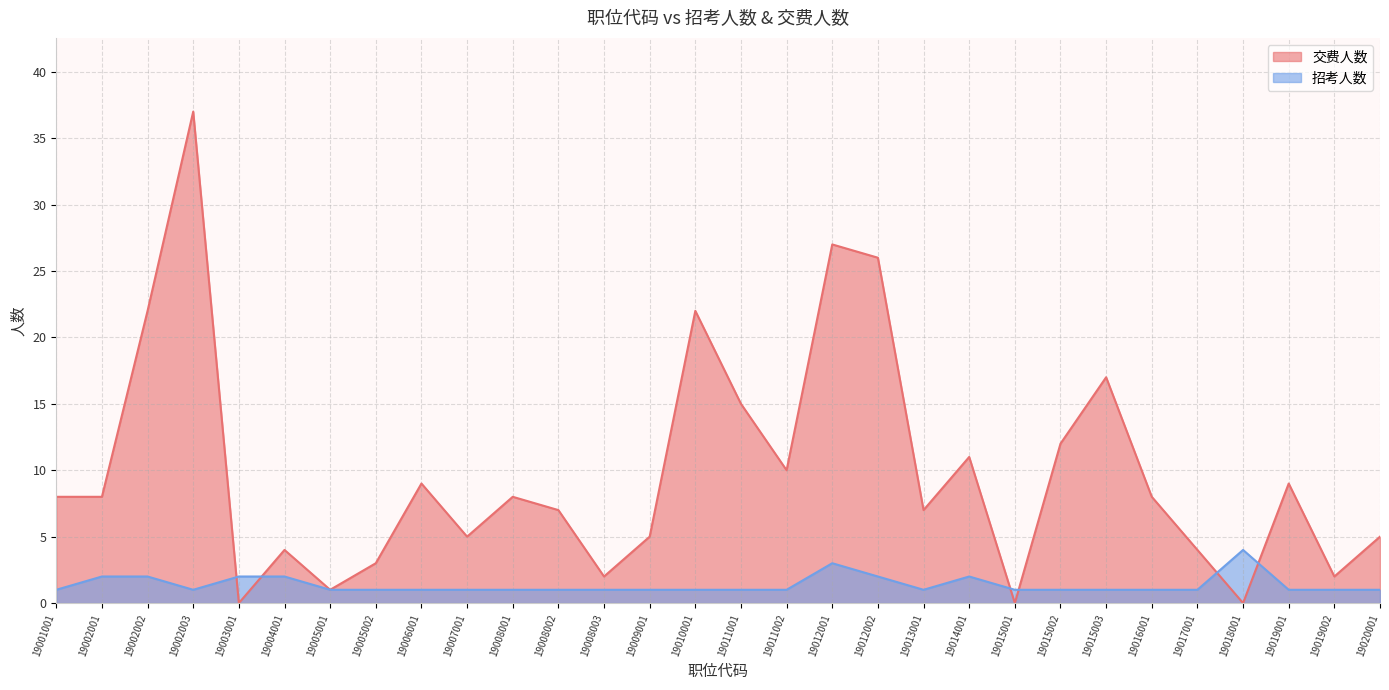

How many lines are shown in the chart?

2